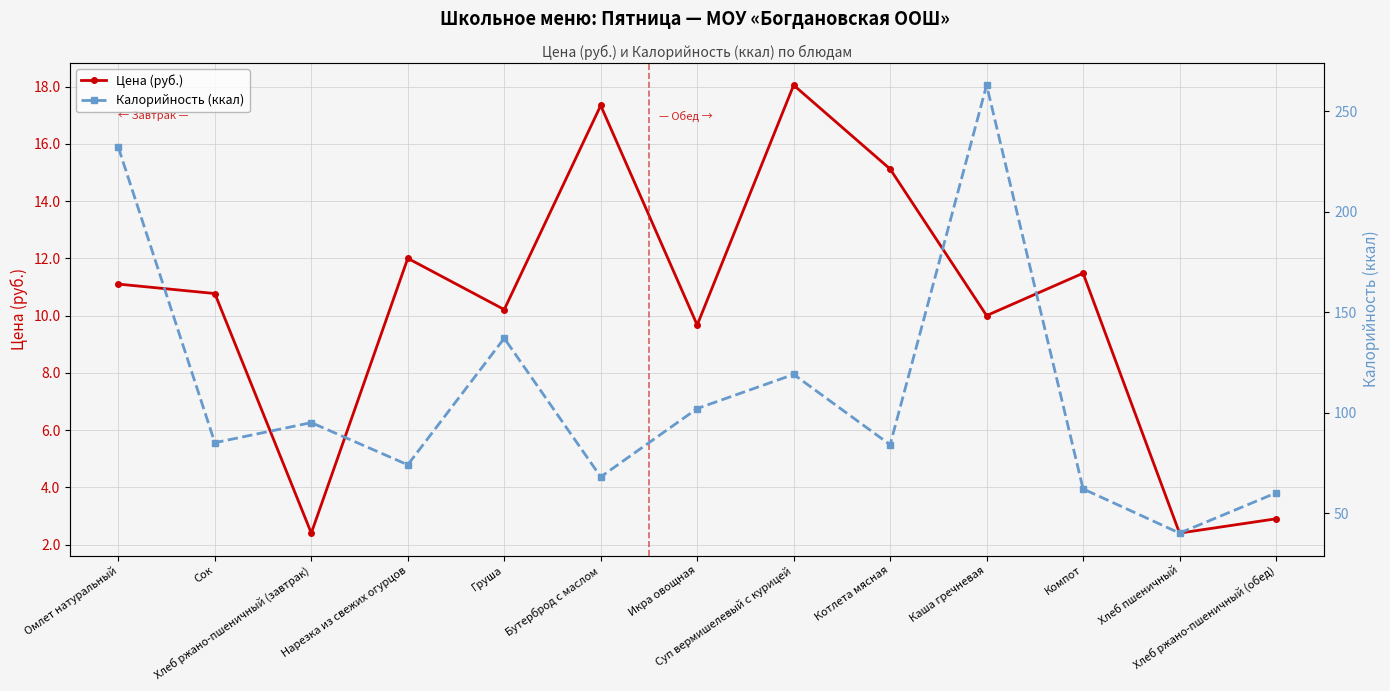

Read the Калорийность (ккал) value at Икра овощная.

102.0